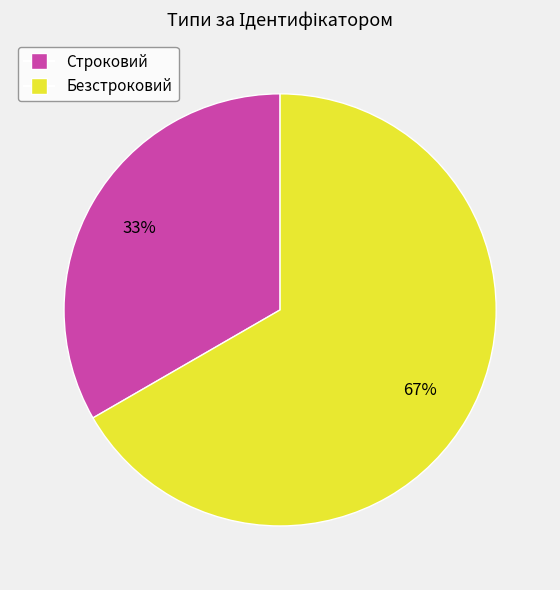

Is Строковий the majority of the pie?

No